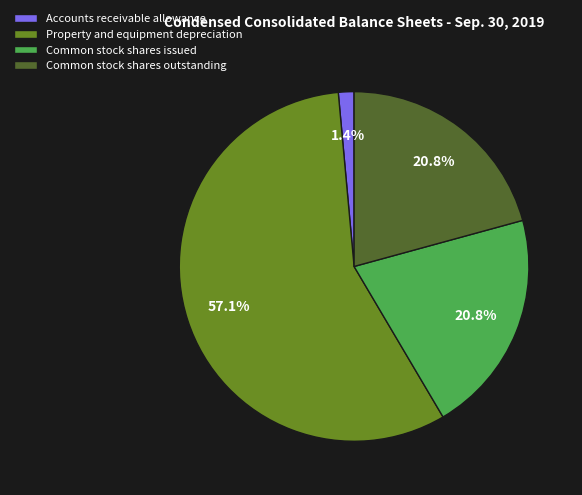

Is Property and equipment depreciation the majority of the pie?

Yes